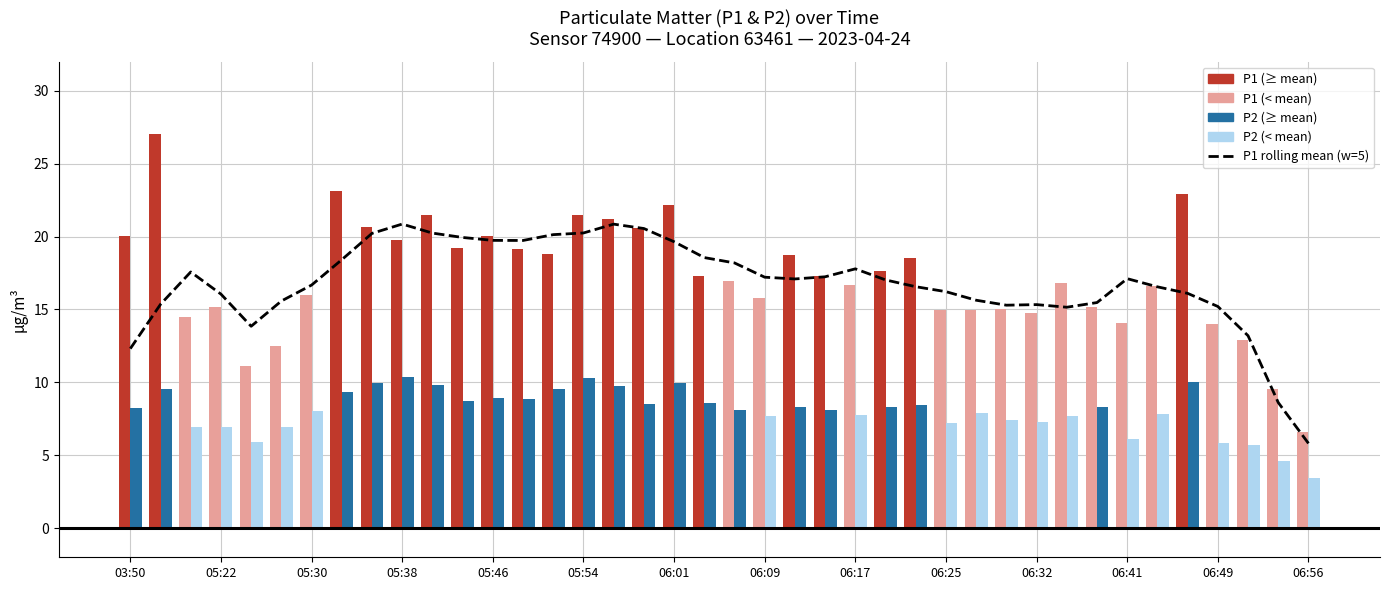

Is it true that the value at 06:41 is 17.1?

True